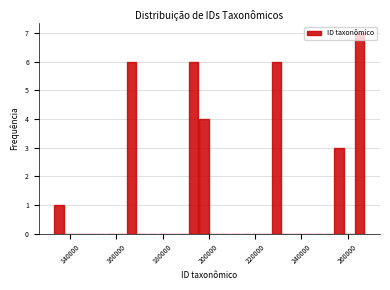

Around what value on the x-axis is the tallest bar? Give the approximate position of its centre, as read against the axis.

266000